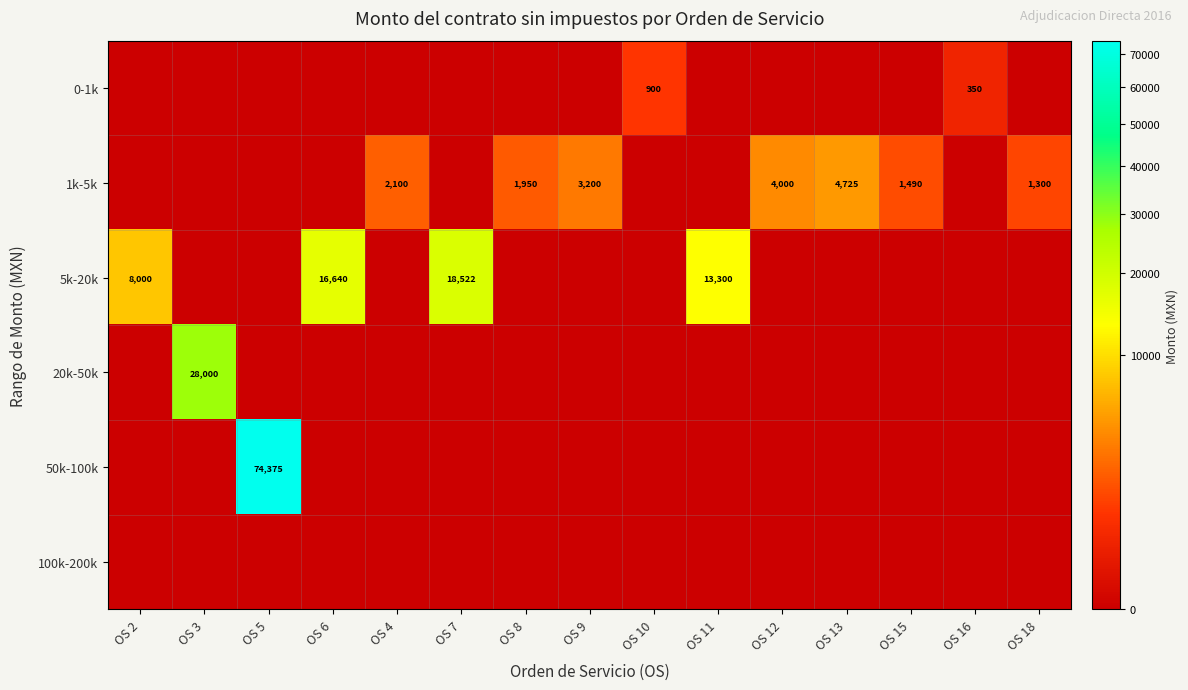

The value of 0-1k at OS 16 is 478. True or false?

False